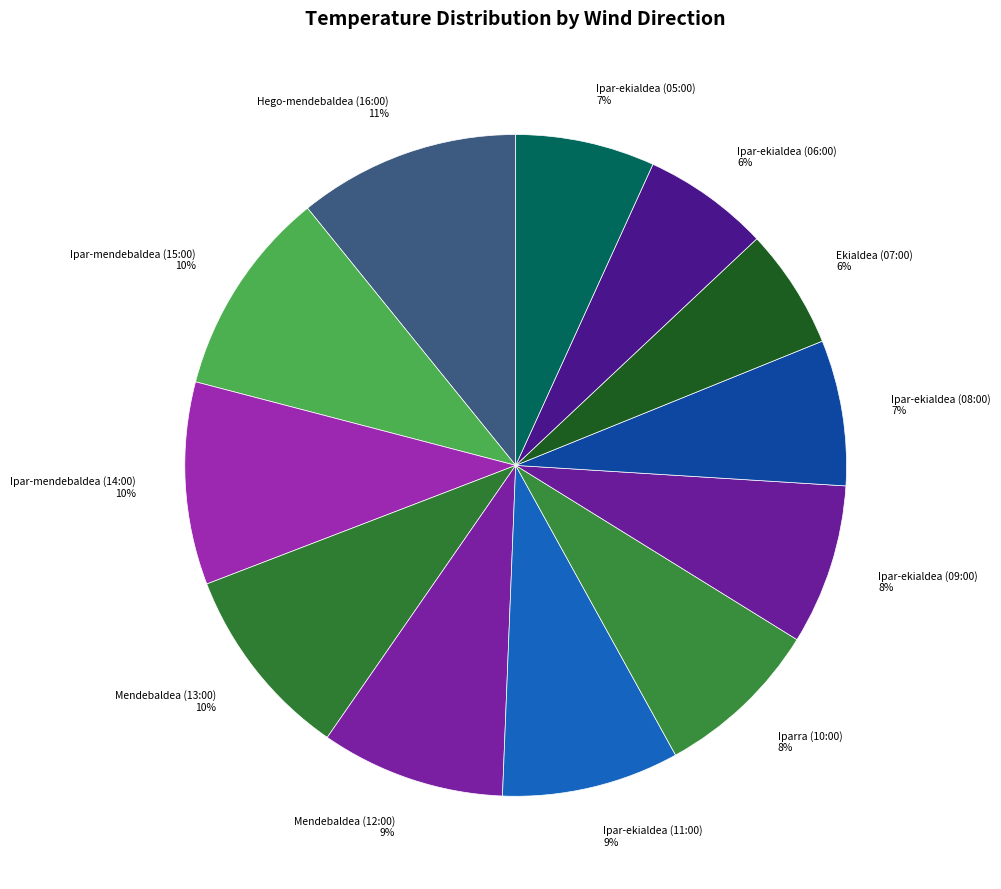

Is the sum of Ipar-ekialdea (11:00) and Ipar-ekialdea (09:00) greater than half?

No